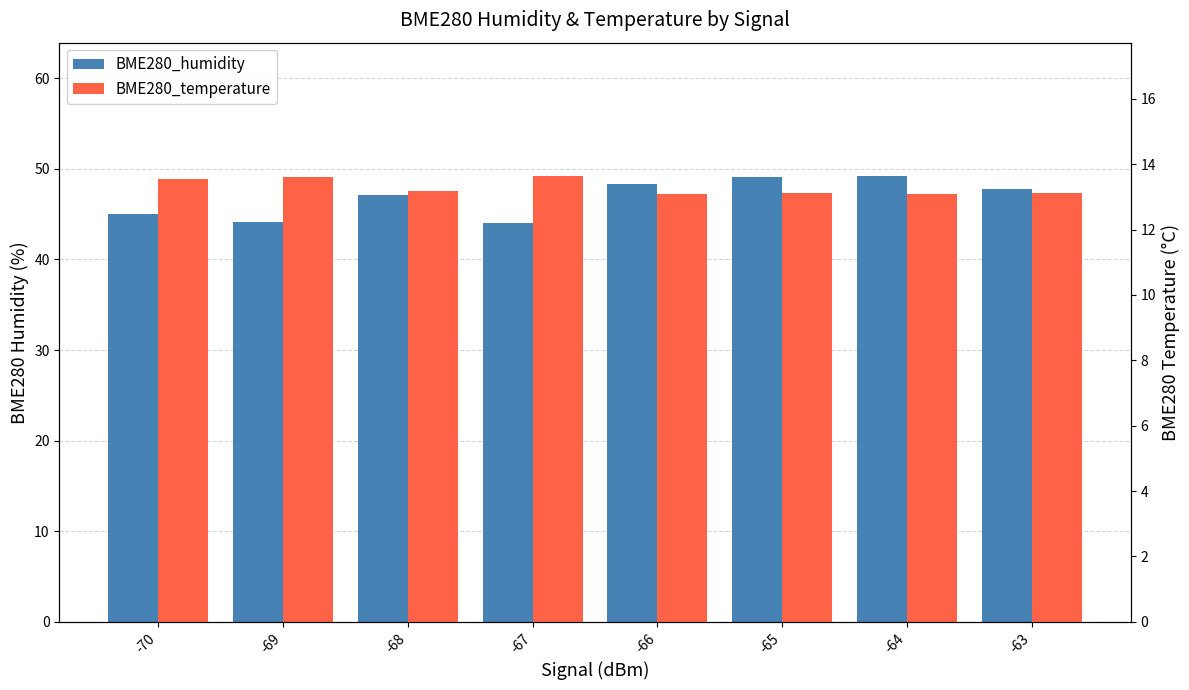

At how many categories does at least one series exceed 29?

8